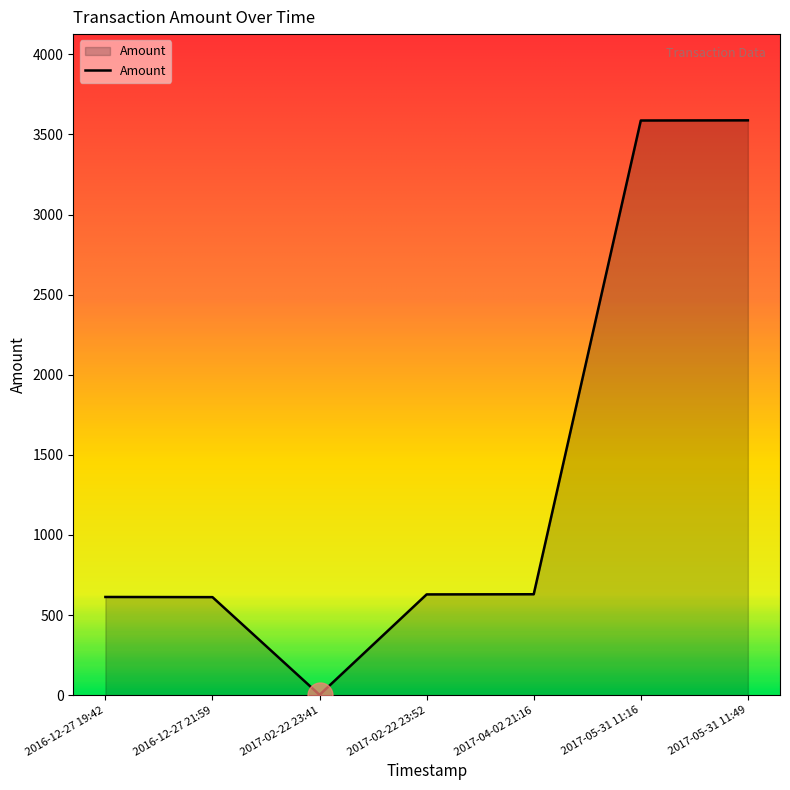

What is the ratio of the value at 2017-05-31 11:16 to the value at 2017-02-22 23:52?

5.7